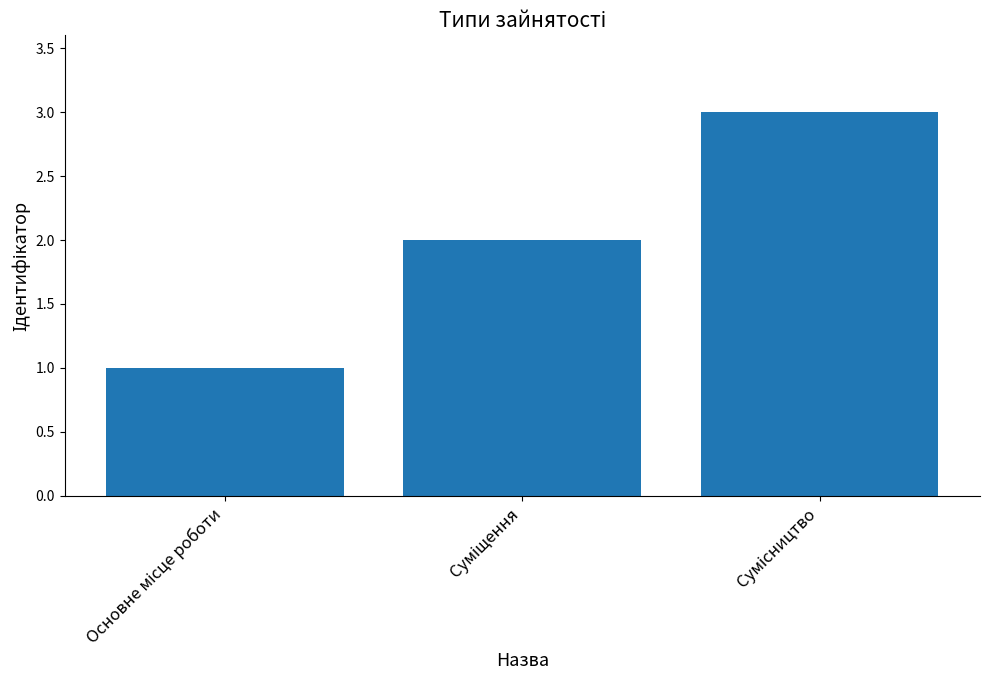

What is the minimum value shown in the chart?

1